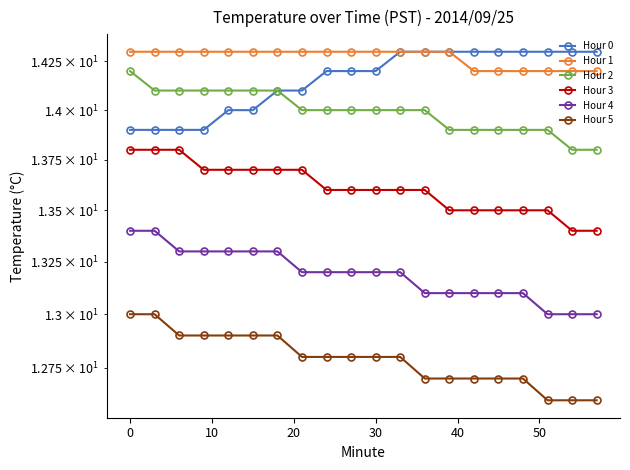

What is the value of the Hour 4 point at the 20th from the left?

13.0